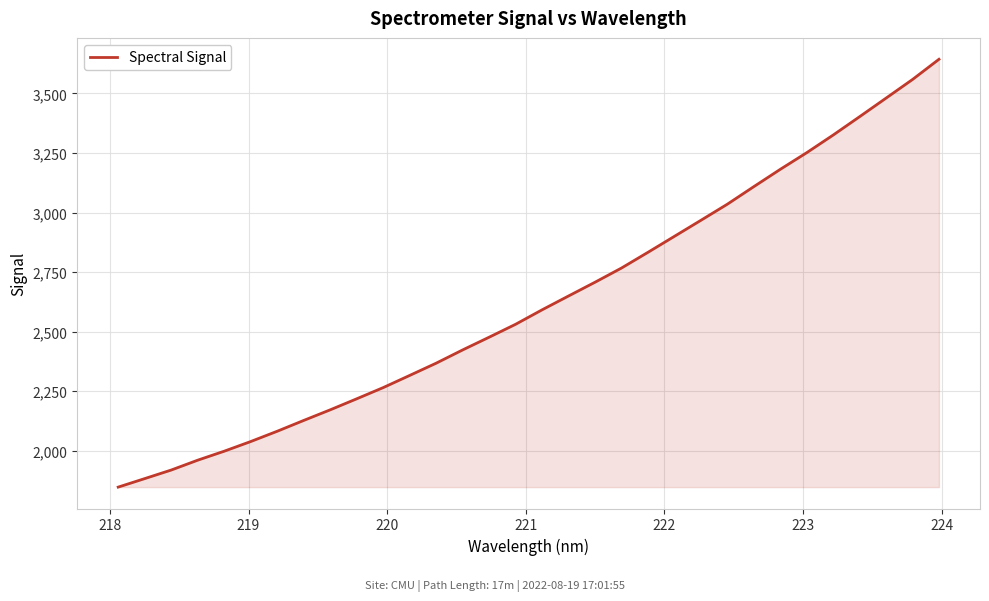

What is the greatest value displayed?

3643.5